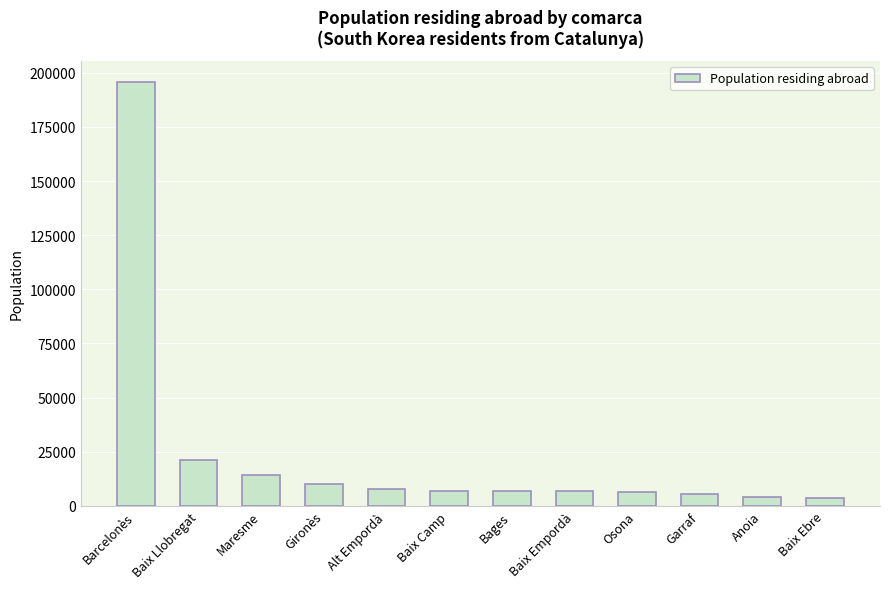

What is the difference between the values at Garraf and Gironès?

4952